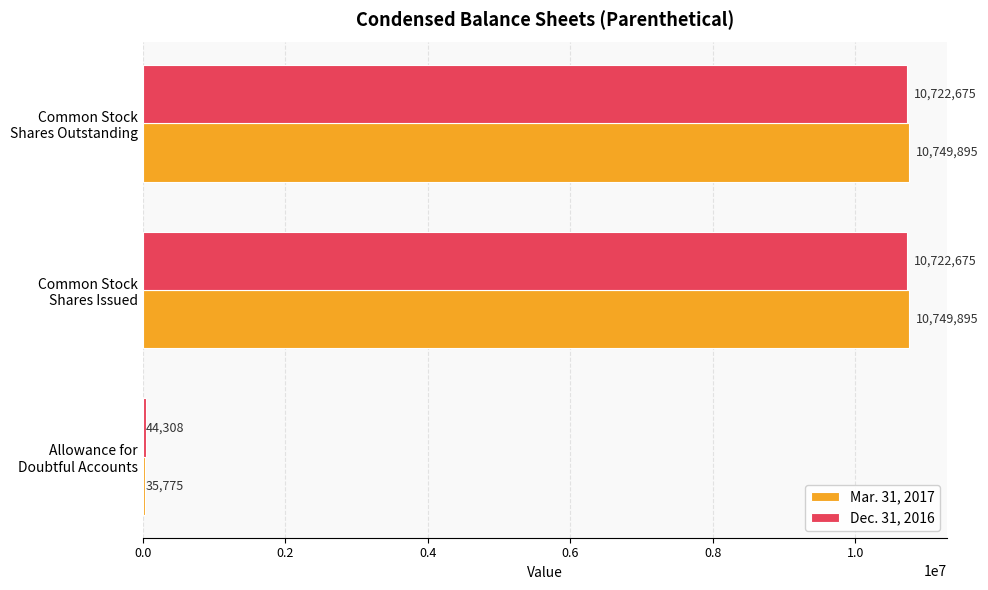

What is the minimum value for Mar. 31, 2017?

35775